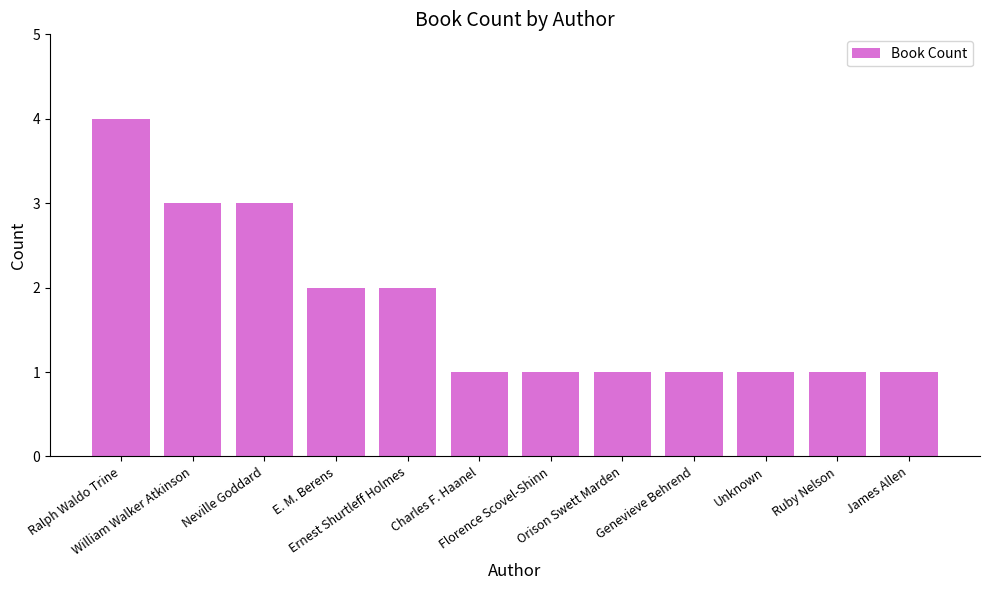

The value at James Allen is 0. True or false?

False